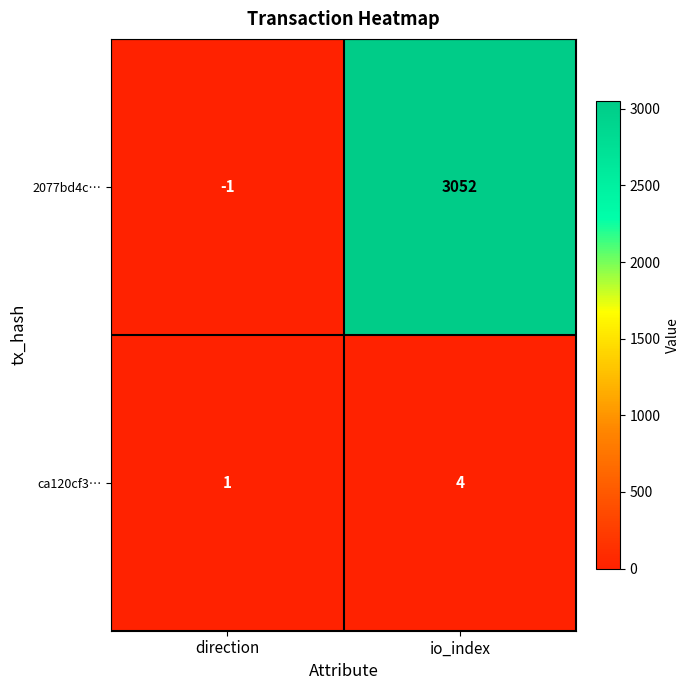

Read the ca120cf3… value at io_index.

4